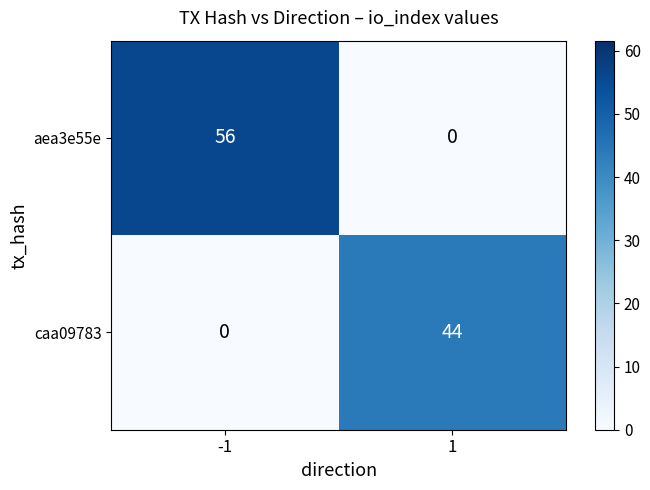

True or false: caa09783 has a value of 44 at 1.

True